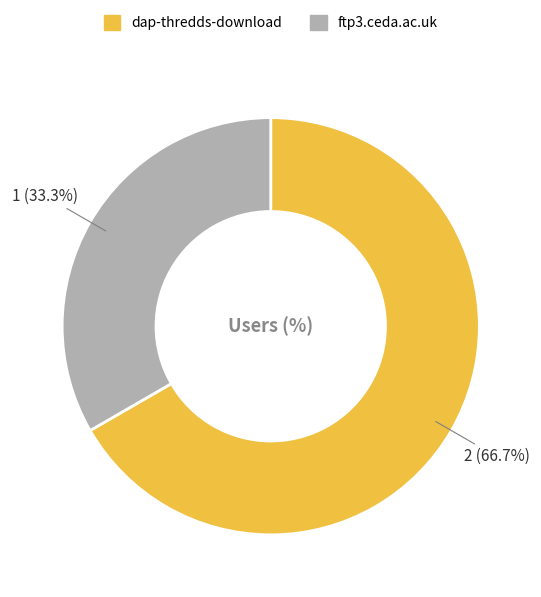

What portion of the pie excludes ftp3.ceda.ac.uk?

66.7%